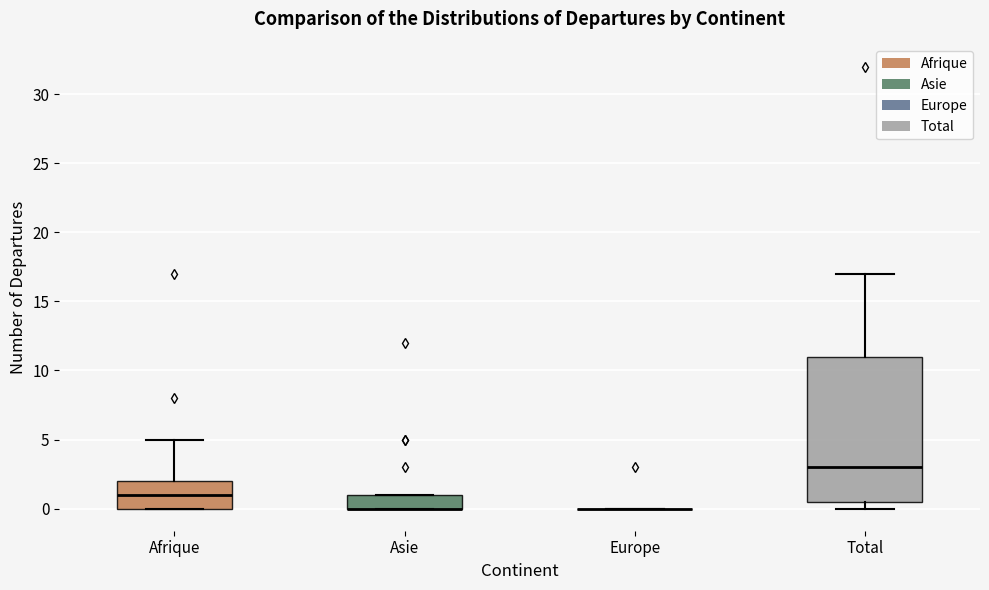

Reading left to right, read every box against the y-axis: the position of its median line, the range the box covers, and the ends of its whiskers. The values are not printed on the chart, so give them approximately, as read against the axis.

Afrique: median 1.0, box 0.0 to 2.0, whiskers 0.0 to 5.0
Asie: median 0.0 (drawn on the box's lower edge), box 0.0 to 1.0, whiskers 0.0 to 1.0
Europe: box collapsed to a line at 0.0, whiskers 0.0 to 0.0
Total: median 3.0, box 0.5 to 11.0, whiskers 0.0 to 17.0